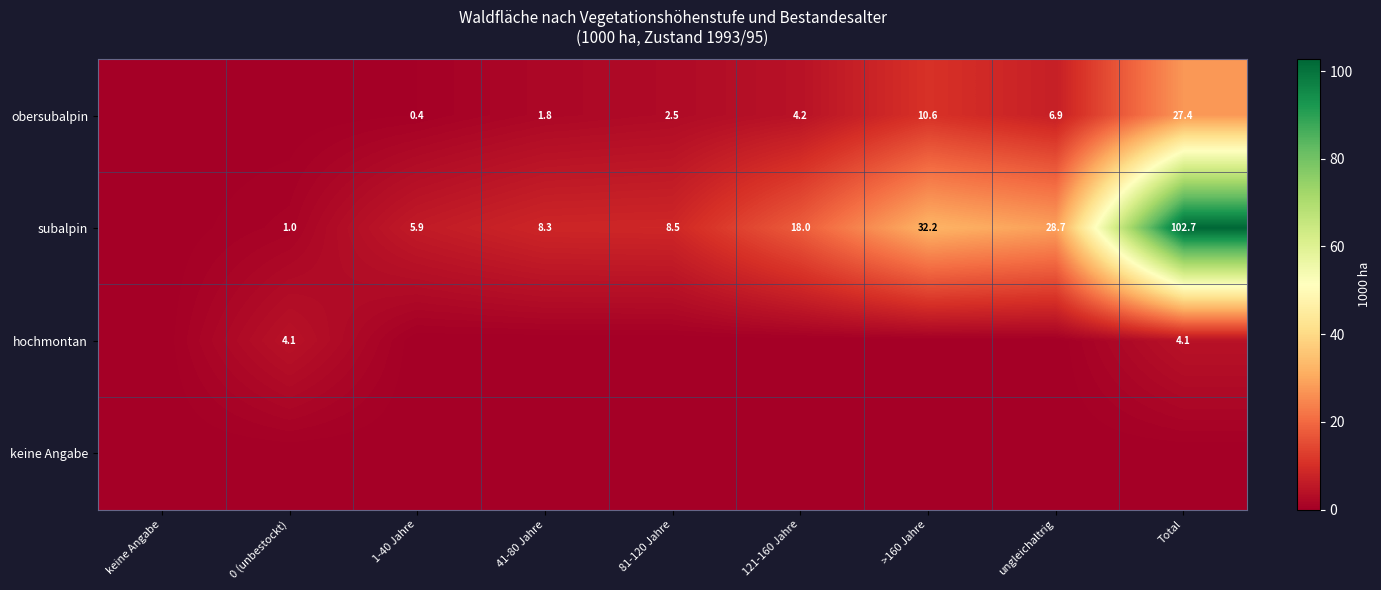

The subalpin series shows 102.7 at Total. True or false?

True